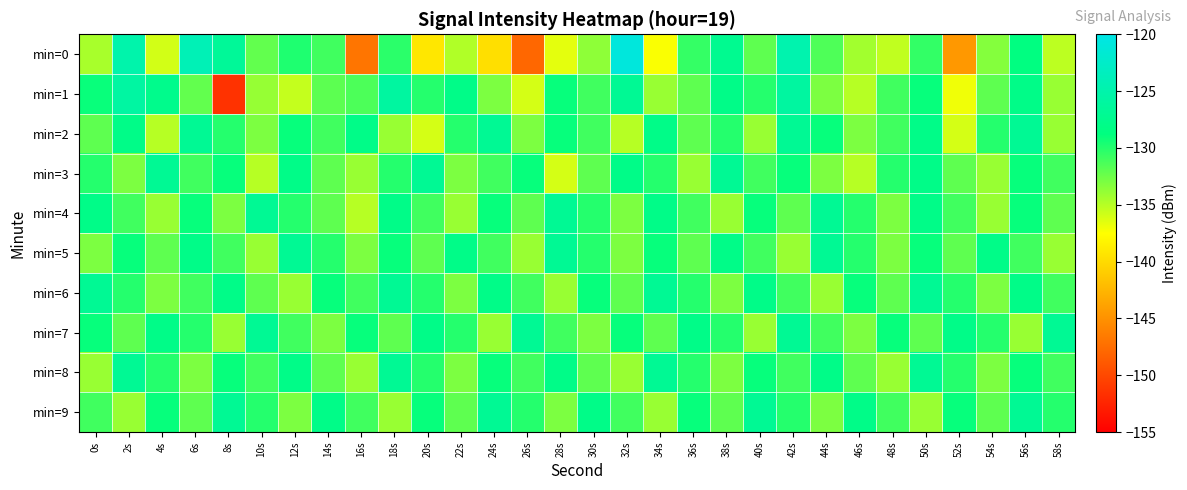

Reading left to right, what are all the values shown in this chart?

min=0: 0s=-134.5	2s=-125.0	4s=-135.9	6s=-124.1	8s=-126.6	10s=-132.1	12s=-129.8	14s=-130.9	16s=-146.9	18s=-130.2	20s=-139.1	22s=-134.8	24s=-139.7	26s=-147.9	28s=-136.6	30s=-133.6	32s=-120.8	34s=-137.3	36s=-130.5	38s=-127.3	40s=-132.0	42s=-124.7	44s=-131.4	46s=-134.3	48s=-135.3	50s=-130.5	52s=-144.5	54s=-133.3	56s=-128.6	58s=-135.2
min=1: 0s=-129.1	2s=-125.8	4s=-127.7	6s=-132.2	8s=-151.5	10s=-133.9	12s=-135.5	14s=-131.9	16s=-131.4	18s=-126.0	20s=-130.0	22s=-128.0	24s=-133.0	26s=-136.0	28s=-129.0	30s=-131.0	32s=-127.0	34s=-134.0	36s=-132.0	38s=-128.0	40s=-130.0	42s=-126.0	44s=-133.0	46s=-135.0	48s=-131.0	50s=-129.0	52s=-137.0	54s=-132.0	56s=-128.0	58s=-134.0
min=2: 0s=-132.0	2s=-128.0	4s=-135.0	6s=-127.0	8s=-130.0	10s=-133.0	12s=-129.0	14s=-131.0	16s=-128.0	18s=-134.0	20s=-136.0	22s=-130.0	24s=-127.0	26s=-133.0	28s=-129.0	30s=-131.0	32s=-135.0	34s=-128.0	36s=-132.0	38s=-130.0	40s=-134.0	42s=-127.0	44s=-129.0	46s=-133.0	48s=-131.0	50s=-128.0	52s=-136.0	54s=-130.0	56s=-127.0	58s=-134.0
min=3: 0s=-130.0	2s=-133.0	4s=-127.0	6s=-131.0	8s=-129.0	10s=-135.0	12s=-128.0	14s=-132.0	16s=-134.0	18s=-130.0	20s=-127.0	22s=-133.0	24s=-131.0	26s=-129.0	28s=-136.0	30s=-132.0	32s=-128.0	34s=-130.0	36s=-134.0	38s=-127.0	40s=-131.0	42s=-129.0	44s=-133.0	46s=-135.0	48s=-130.0	50s=-128.0	52s=-132.0	54s=-134.0	56s=-129.0	58s=-131.0
min=4: 0s=-128.0	2s=-131.0	4s=-134.0	6s=-129.0	8s=-133.0	10s=-127.0	12s=-130.0	14s=-132.0	16s=-135.0	18s=-128.0	20s=-131.0	22s=-134.0	24s=-129.0	26s=-132.0	28s=-127.0	30s=-130.0	32s=-133.0	34s=-128.0	36s=-131.0	38s=-134.0	40s=-129.0	42s=-132.0	44s=-127.0	46s=-130.0	48s=-133.0	50s=-128.0	52s=-131.0	54s=-134.0	56s=-129.0	58s=-132.0
min=5: 0s=-133.0	2s=-129.0	4s=-132.0	6s=-128.0	8s=-131.0	10s=-134.0	12s=-127.0	14s=-130.0	16s=-133.0	18s=-129.0	20s=-132.0	22s=-128.0	24s=-131.0	26s=-134.0	28s=-127.0	30s=-130.0	32s=-133.0	34s=-129.0	36s=-132.0	38s=-128.0	40s=-131.0	42s=-134.0	44s=-127.0	46s=-130.0	48s=-133.0	50s=-129.0	52s=-132.0	54s=-128.0	56s=-131.0	58s=-134.0
min=6: 0s=-127.0	2s=-130.0	4s=-133.0	6s=-131.0	8s=-128.0	10s=-132.0	12s=-134.0	14s=-129.0	16s=-131.0	18s=-127.0	20s=-130.0	22s=-133.0	24s=-128.0	26s=-131.0	28s=-134.0	30s=-129.0	32s=-132.0	34s=-127.0	36s=-130.0	38s=-133.0	40s=-128.0	42s=-131.0	44s=-134.0	46s=-129.0	48s=-132.0	50s=-127.0	52s=-130.0	54s=-133.0	56s=-128.0	58s=-131.0
min=7: 0s=-129.0	2s=-132.0	4s=-128.0	6s=-130.0	8s=-134.0	10s=-127.0	12s=-131.0	14s=-133.0	16s=-129.0	18s=-132.0	20s=-128.0	22s=-130.0	24s=-134.0	26s=-127.0	28s=-131.0	30s=-133.0	32s=-129.0	34s=-132.0	36s=-128.0	38s=-130.0	40s=-134.0	42s=-127.0	44s=-131.0	46s=-133.0	48s=-129.0	50s=-132.0	52s=-128.0	54s=-130.0	56s=-134.0	58s=-127.0
min=8: 0s=-134.0	2s=-127.0	4s=-130.0	6s=-133.0	8s=-129.0	10s=-131.0	12s=-128.0	14s=-132.0	16s=-134.0	18s=-127.0	20s=-130.0	22s=-133.0	24s=-129.0	26s=-131.0	28s=-128.0	30s=-132.0	32s=-134.0	34s=-127.0	36s=-130.0	38s=-133.0	40s=-129.0	42s=-131.0	44s=-128.0	46s=-132.0	48s=-134.0	50s=-127.0	52s=-130.0	54s=-133.0	56s=-129.0	58s=-131.0
min=9: 0s=-131.0	2s=-134.0	4s=-129.0	6s=-132.0	8s=-127.0	10s=-130.0	12s=-133.0	14s=-128.0	16s=-131.0	18s=-134.0	20s=-129.0	22s=-132.0	24s=-127.0	26s=-130.0	28s=-133.0	30s=-128.0	32s=-131.0	34s=-134.0	36s=-129.0	38s=-132.0	40s=-127.0	42s=-130.0	44s=-133.0	46s=-128.0	48s=-131.0	50s=-134.0	52s=-129.0	54s=-132.0	56s=-127.0	58s=-130.0